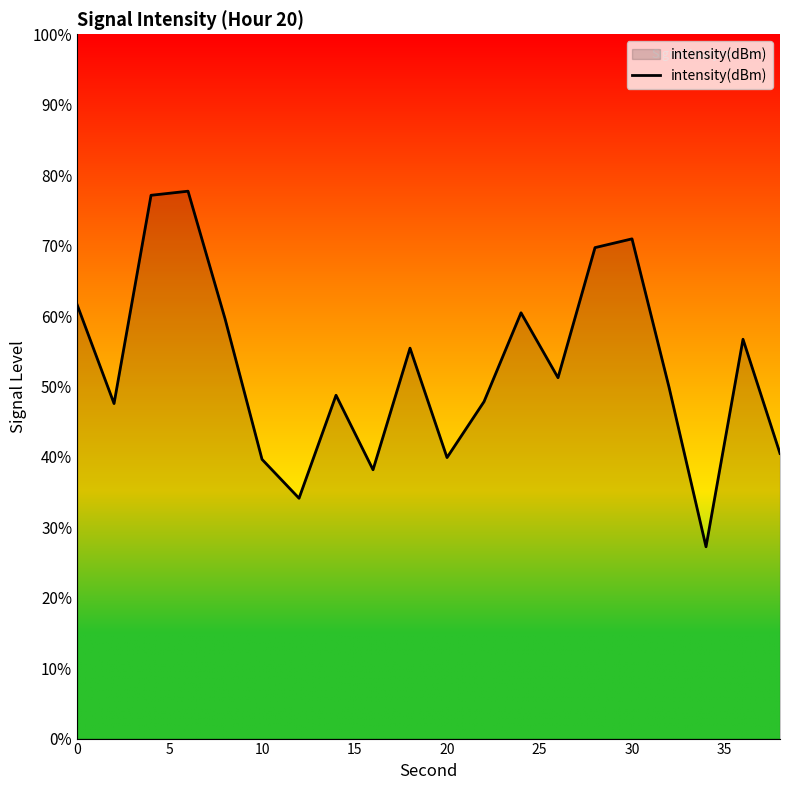

What is the difference between the maximum and minimum values?

50.5